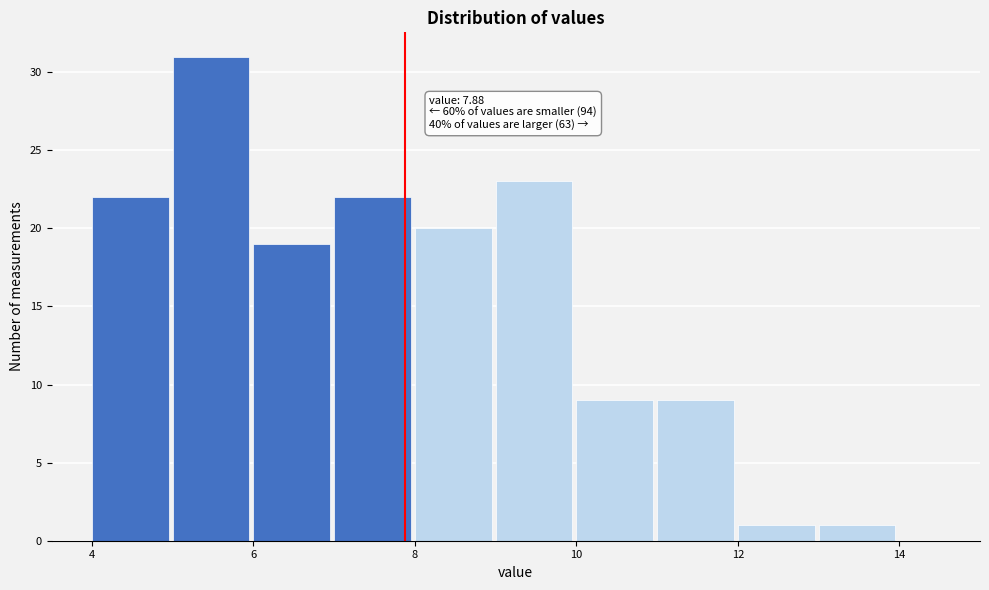

Over which range of the x-axis is the bar tallest?

5 to 6